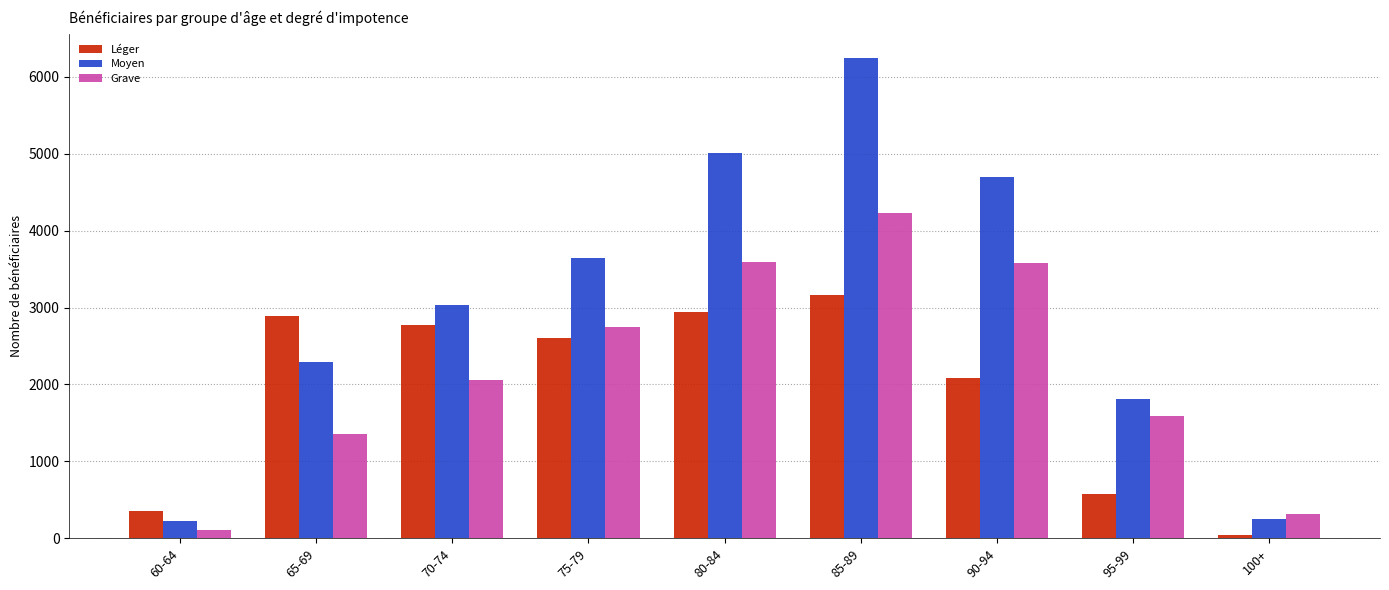

The Grave series shows 6093 at 85-89. True or false?

False